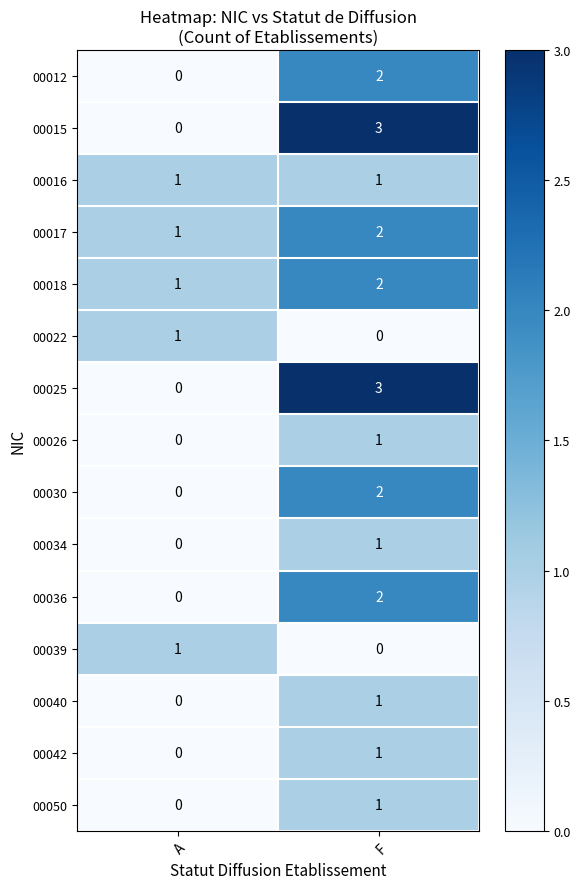

What is the greatest value displayed?

3